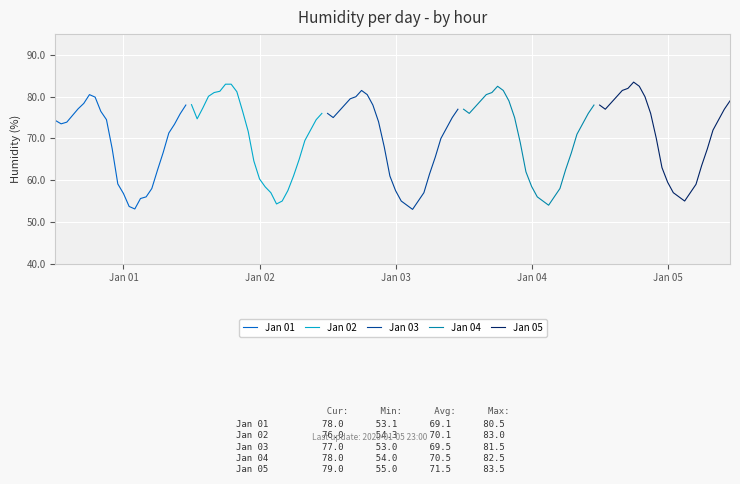

How many intersections are there between Jan 05 and Jan 02?

5